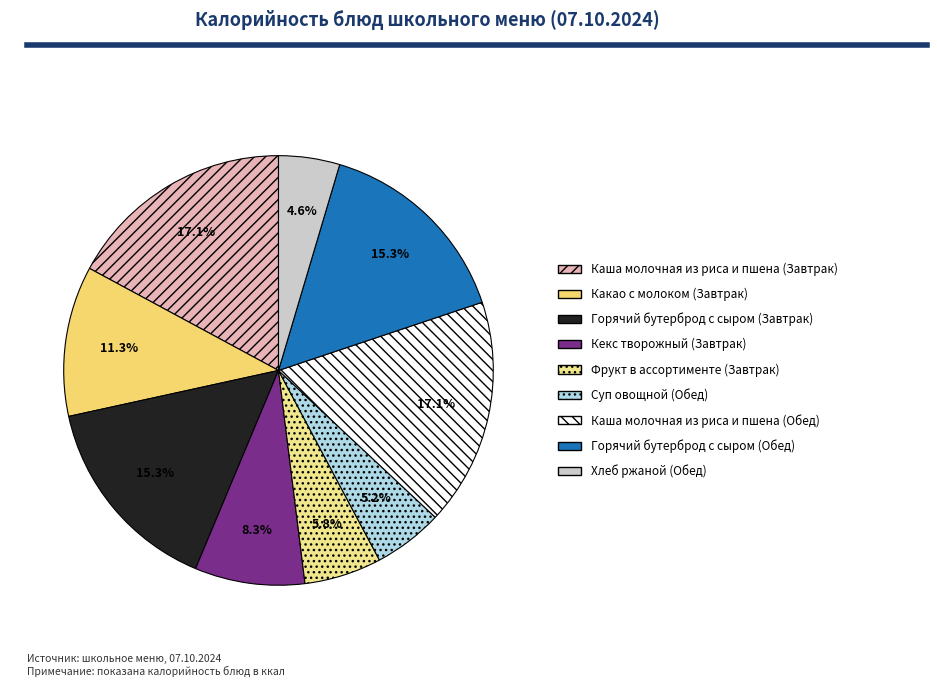

What is the change in value from Каша молочная из риса и пшена (Обед) to Горячий бутерброд с сыром (Обед)?

-21.2